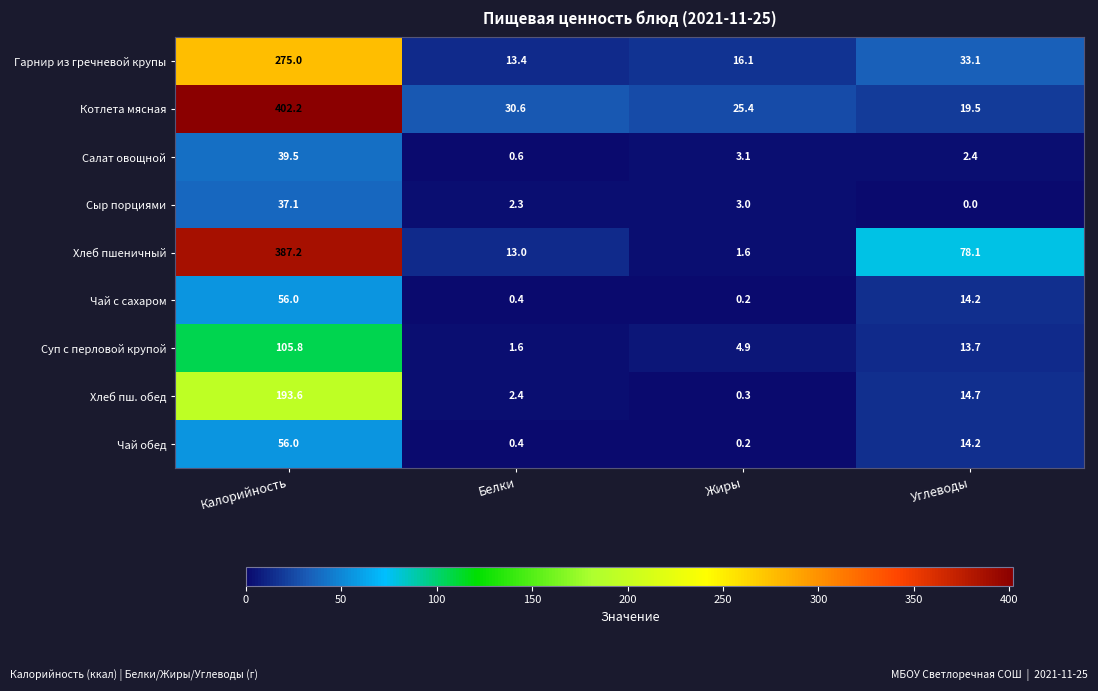

True or false: Салат овощной has a value of 1.1 at Углеводы.

False